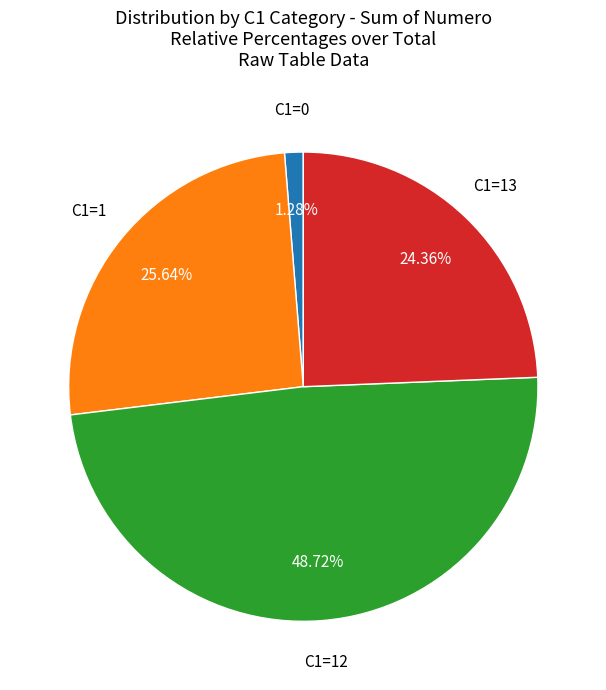

Does any single category account for the majority?

No